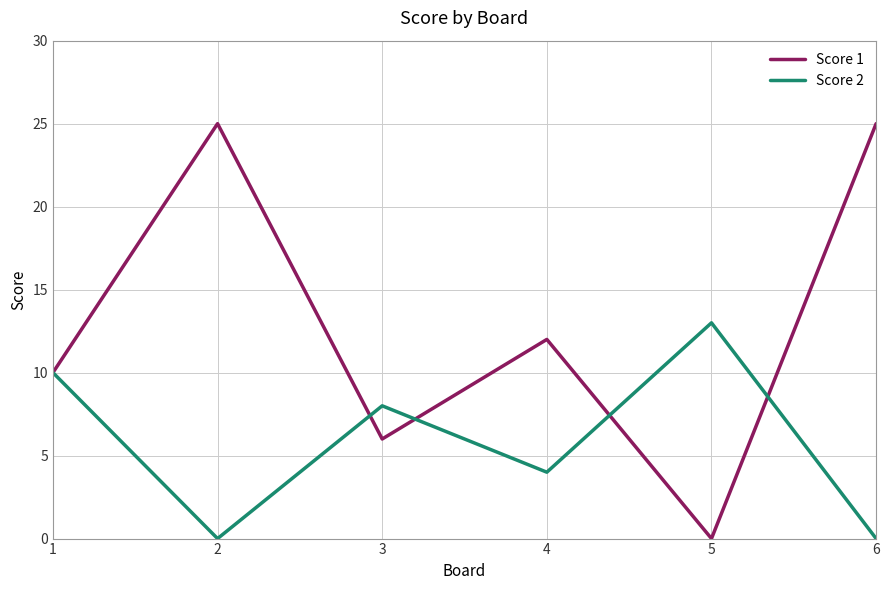

Which series ends up on top after the final intersection of Score 2 and Score 1?

Score 1